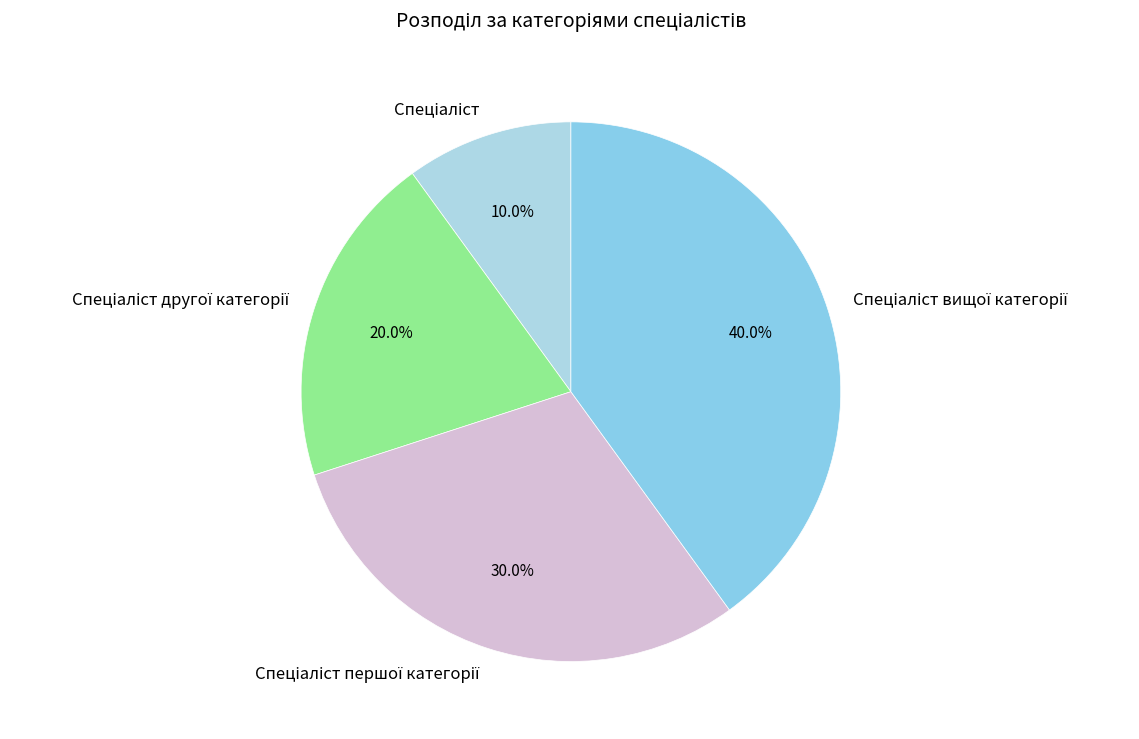

Does any single category account for the majority?

No